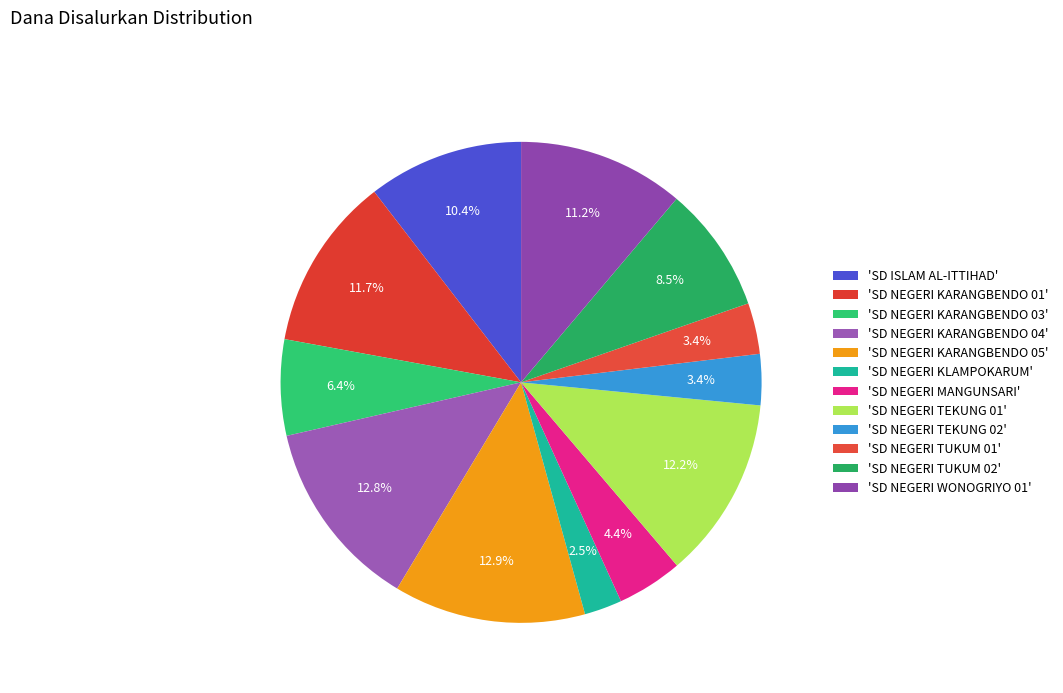

Which category has the smallest portion of the pie?

SD NEGERI KLAMPOKARUM